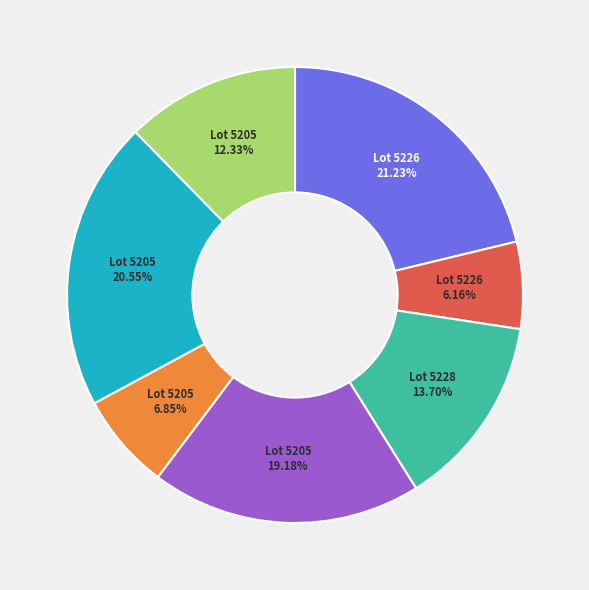

Is there any slice that represents more than half of the pie?

No